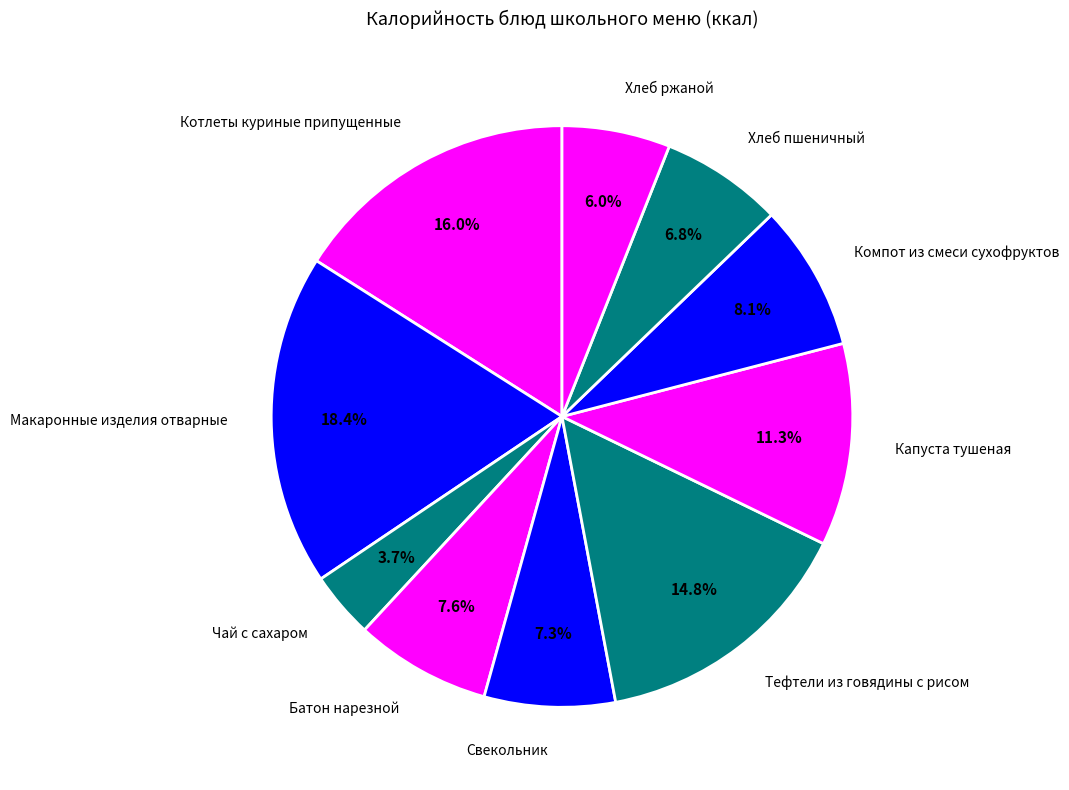

What portion of the pie excludes Тефтели из говядины с рисом?

85.2%